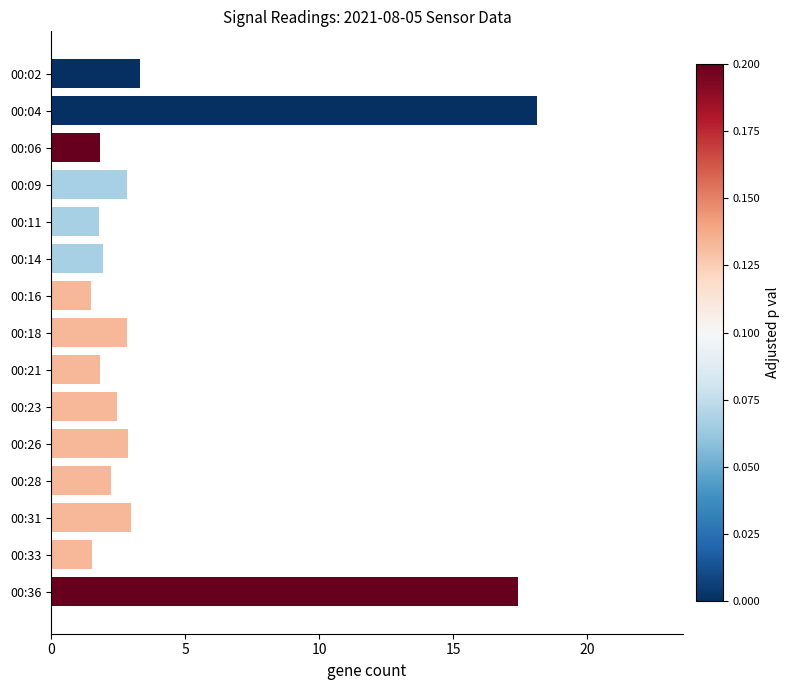

Are the bars horizontal?

Yes